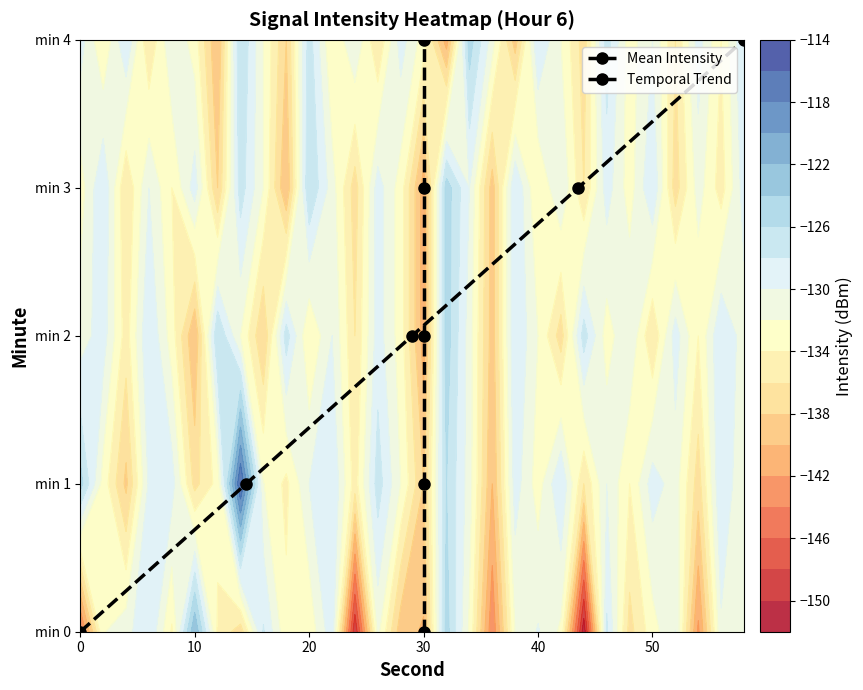

How many values in Temporal Trend are above zero?

4